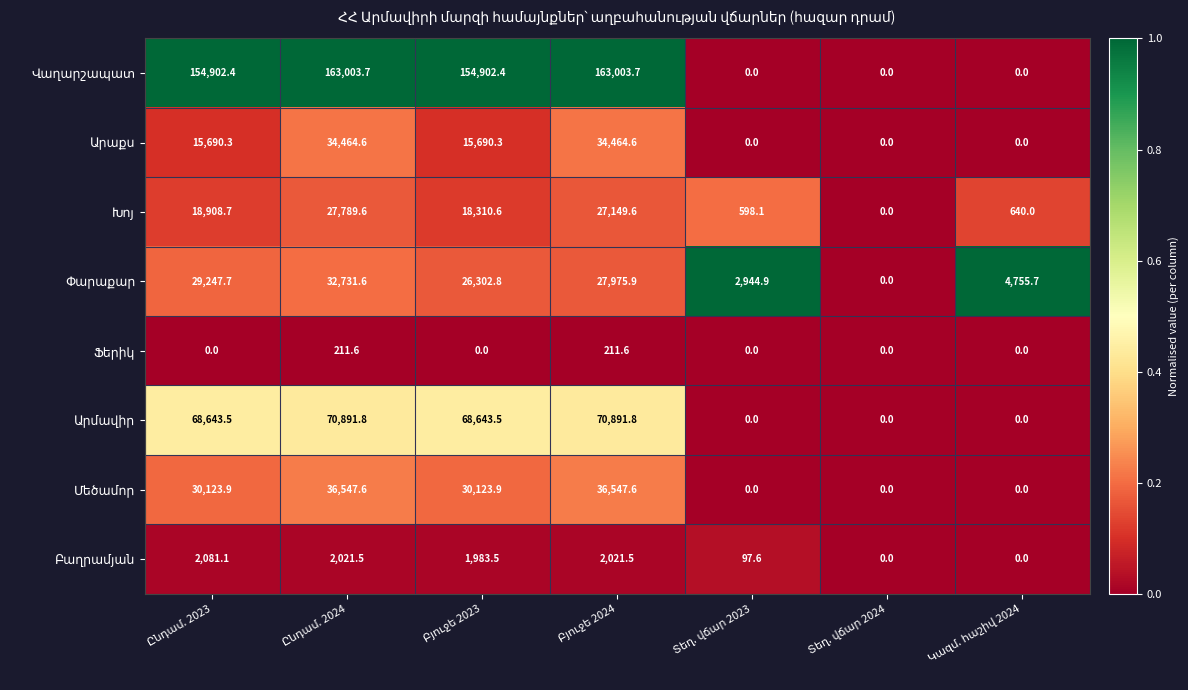

At how many categories does at least one series exceed 27374?

4